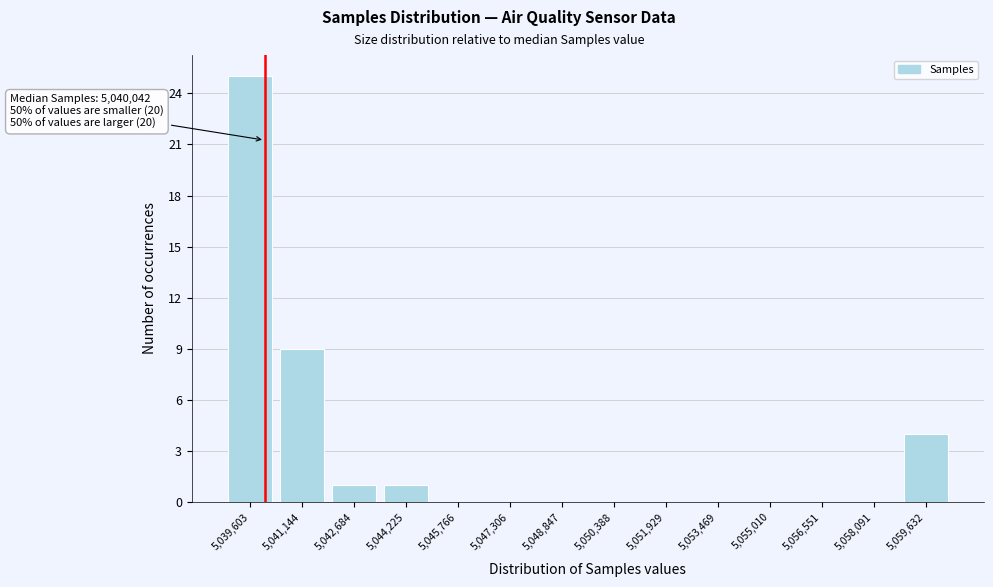

Over which range of the x-axis is the bar tallest?

5038800 to 5040400